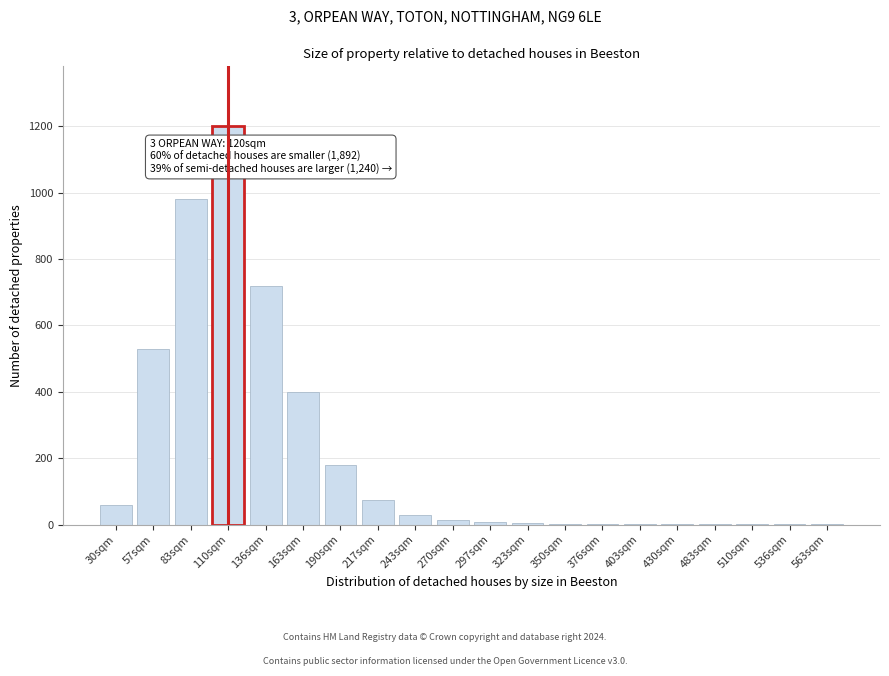

What is the sum of all values?

4215